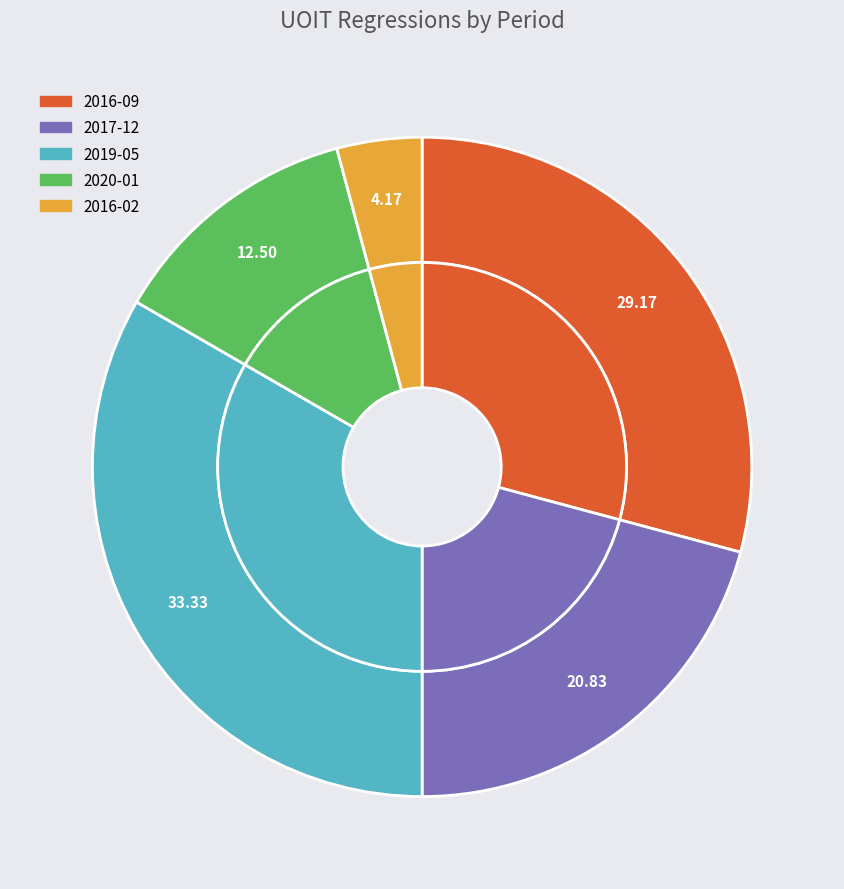

To the nearest percent, what is the average slice percentage?

20%